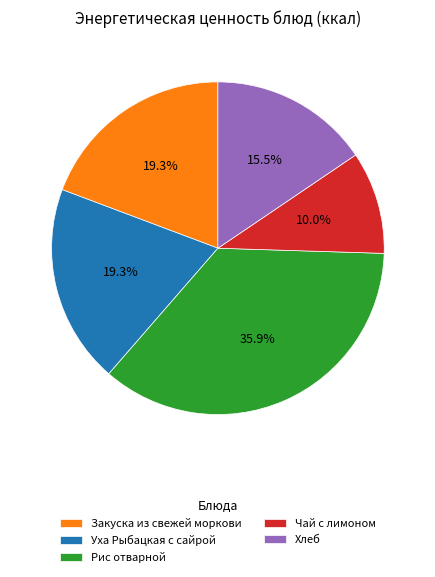

Is it true that Хлеб is 28% of the pie?

False